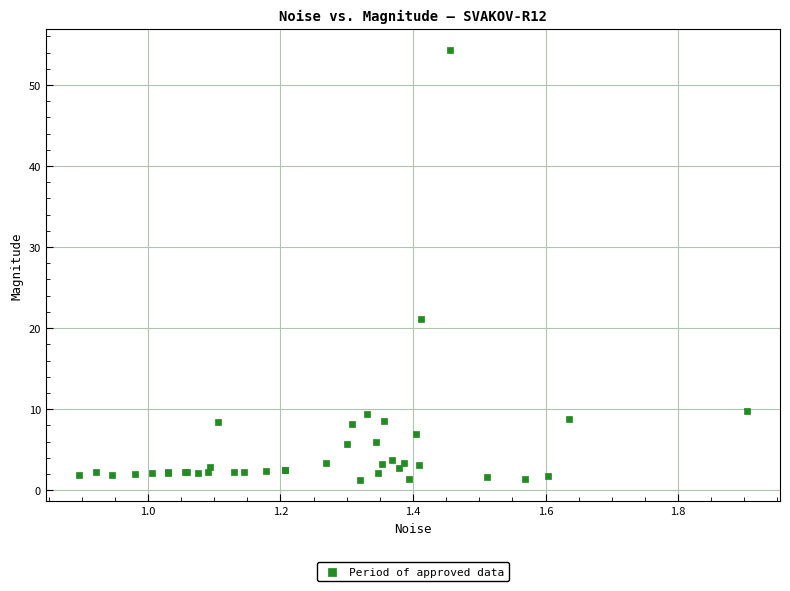

What Y value in the scatter plot is closest to 27?

21.1